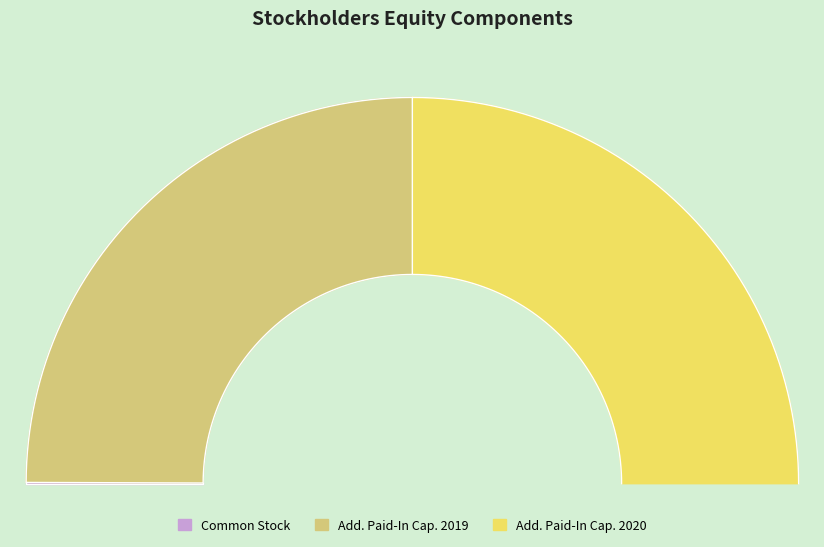

Combined, what portion of the pie is Common Stock and Additional Paid-In Capital (2019)?

50.0%